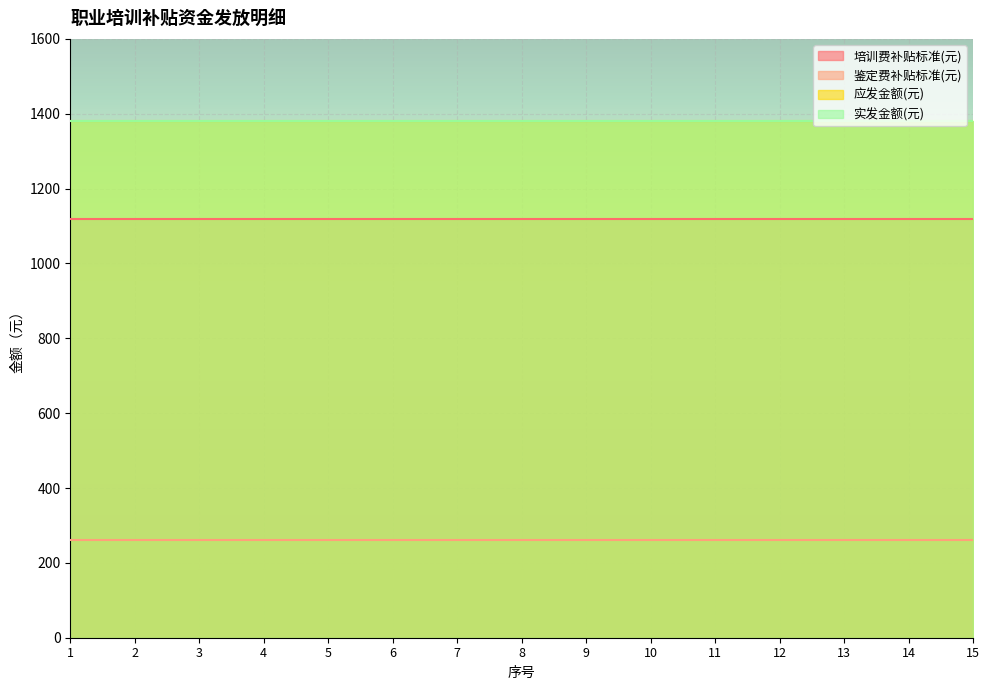

At 11, list the series in order from smallest to largest.

鉴定费补贴标准(元), 培训费补贴标准(元), 应发金额(元), 实发金额(元)